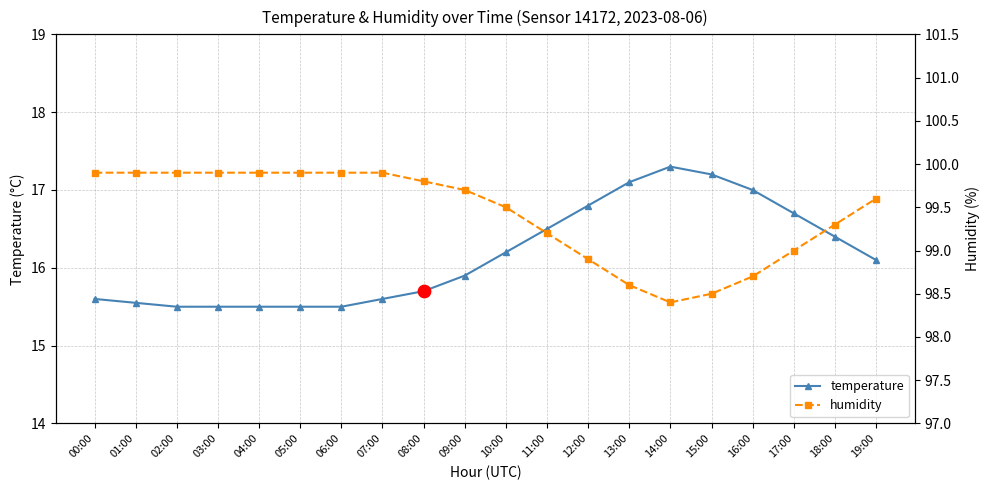

Is the value of temperature at 02:00 greater than the value of humidity at 08:00?

No